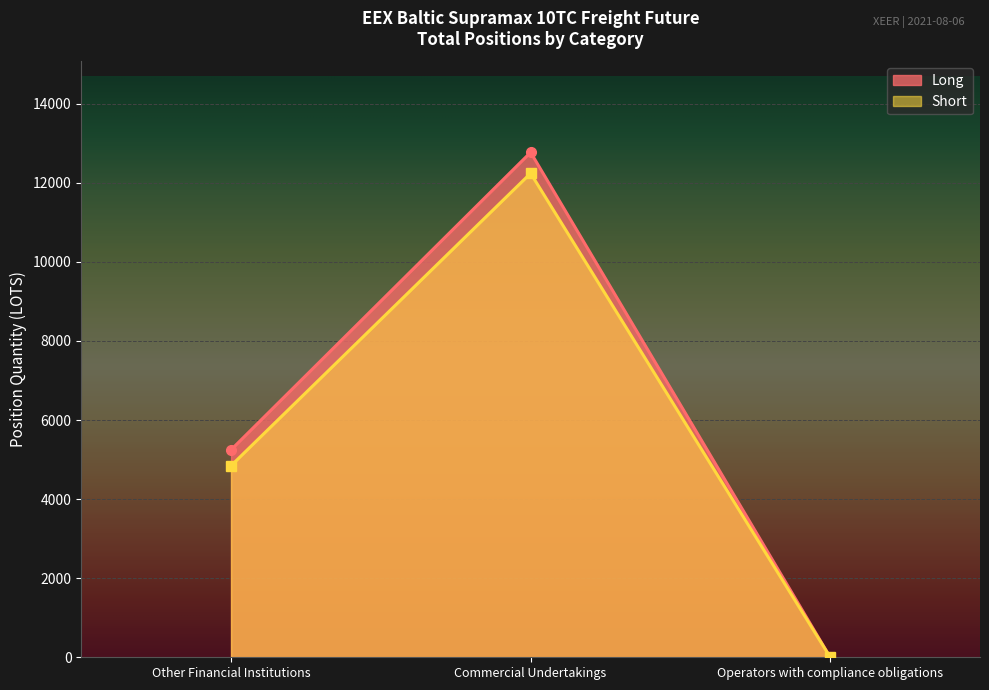

What is the average value of the Long series?

6005.8